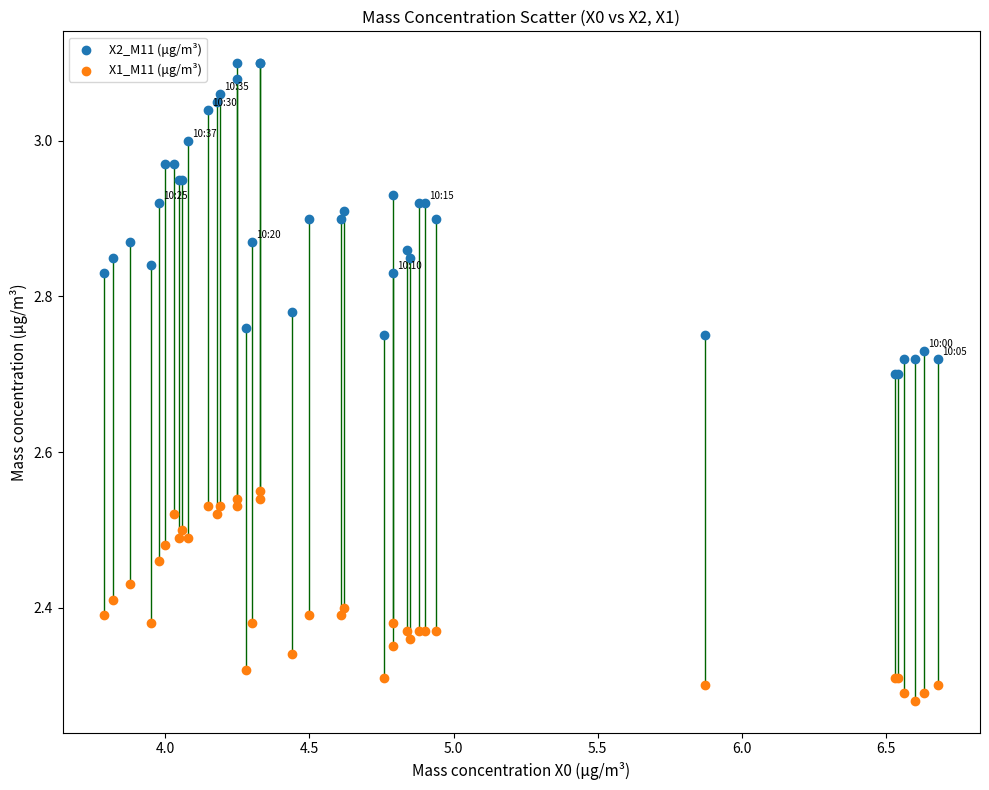

Which series has the largest Y range (max minus min)?

X2_M11 (μg/m³)